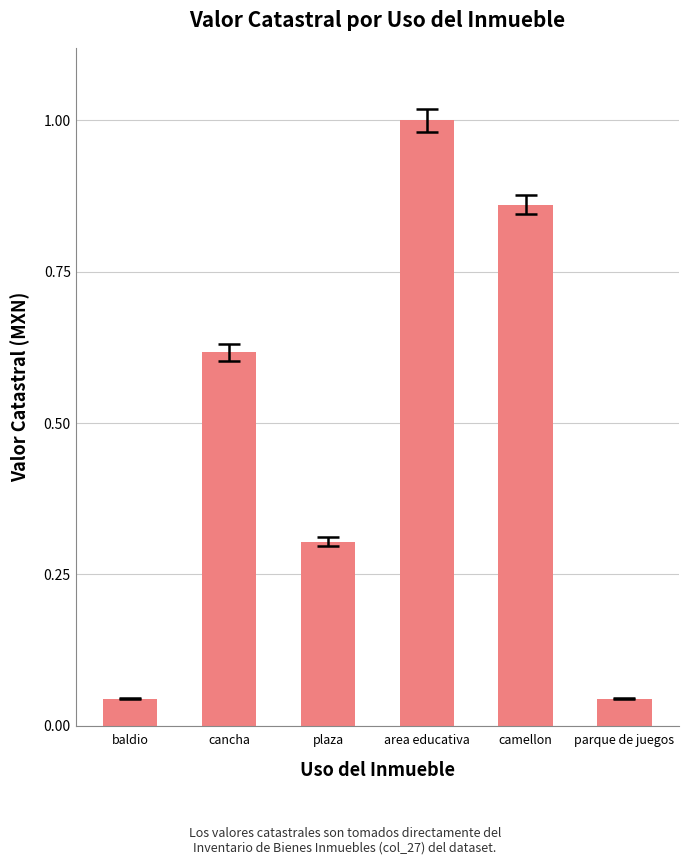

What is the sum of all values?

2.9